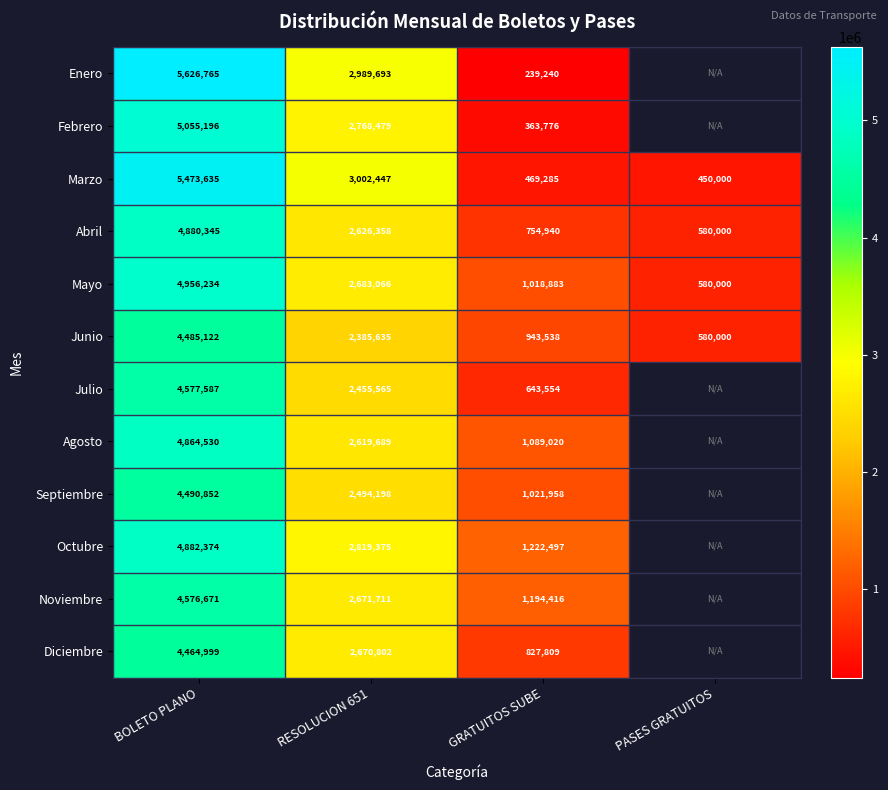

What is the minimum value shown in the chart?

239240.0